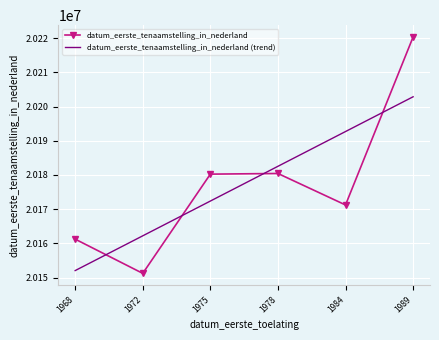

How many times do datum_eerste_tenaamstelling_in_nederland (trend) and datum_eerste_tenaamstelling_in_nederland cross each other?

4